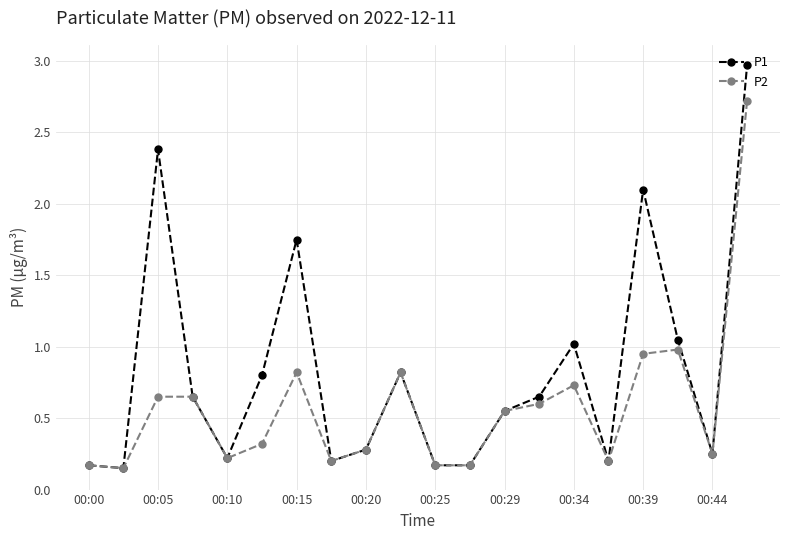

List the series in order of their peak value, highest first.

P1, P2